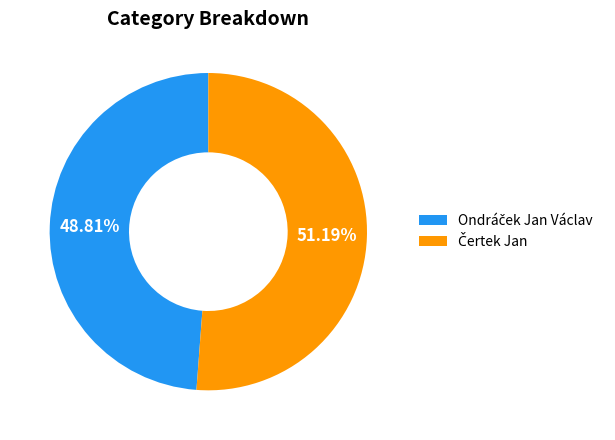

Is there any slice that represents more than half of the pie?

Yes